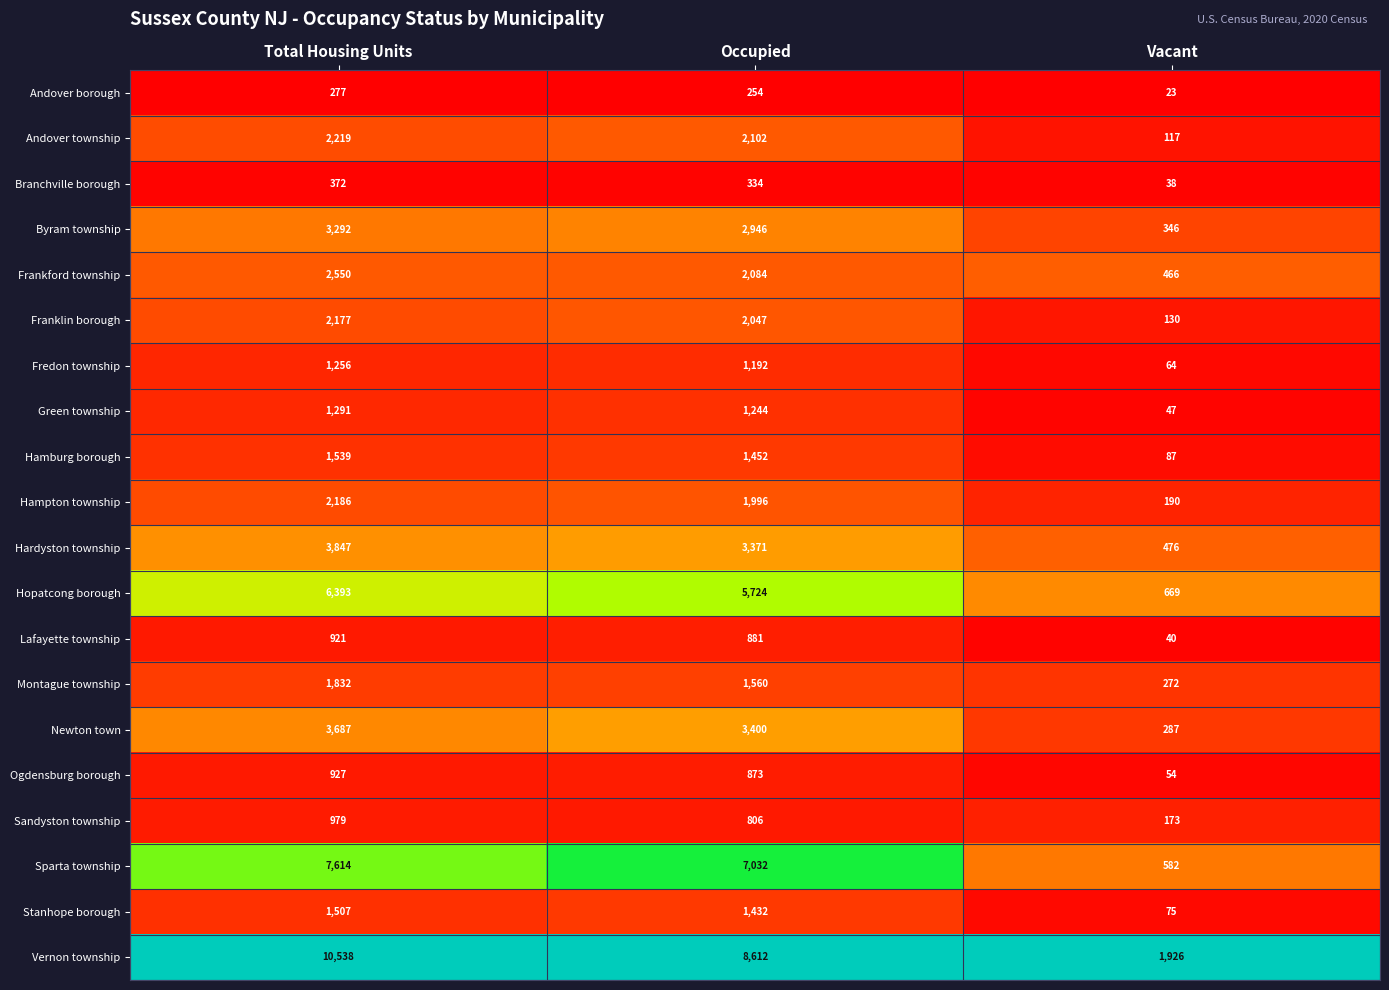

What is the difference between the highest and lowest values at Vacant?

1903